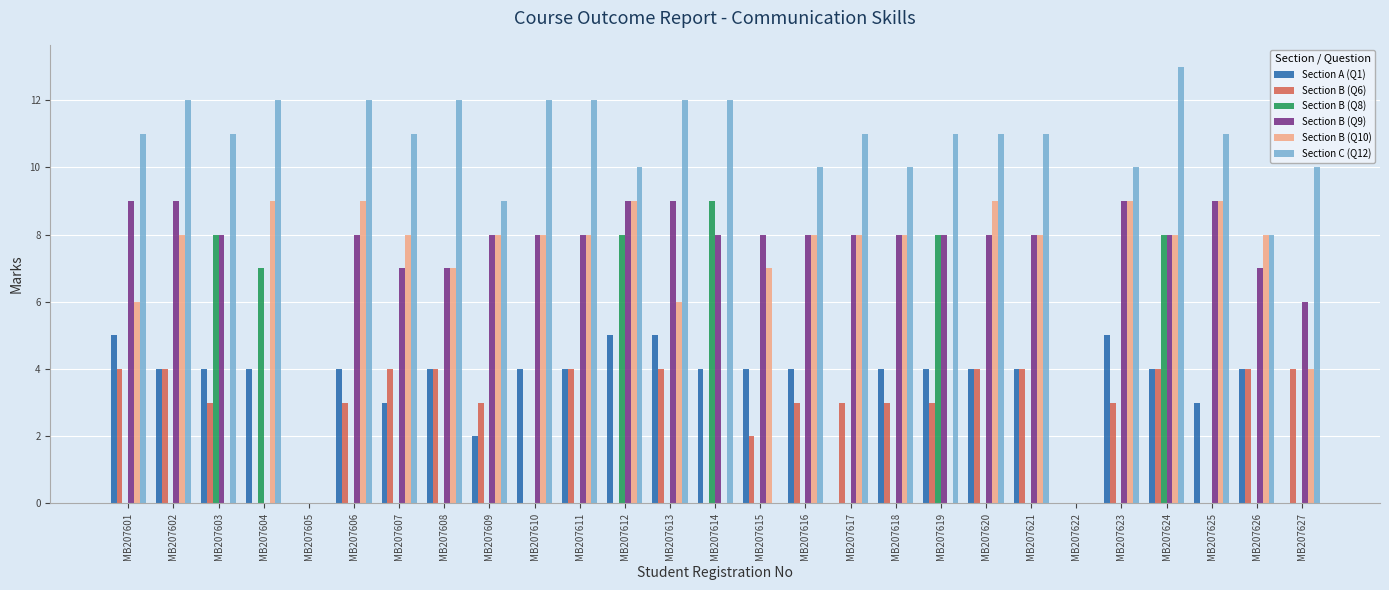

Which series has the largest range (max minus min)?

Section C (Q12)